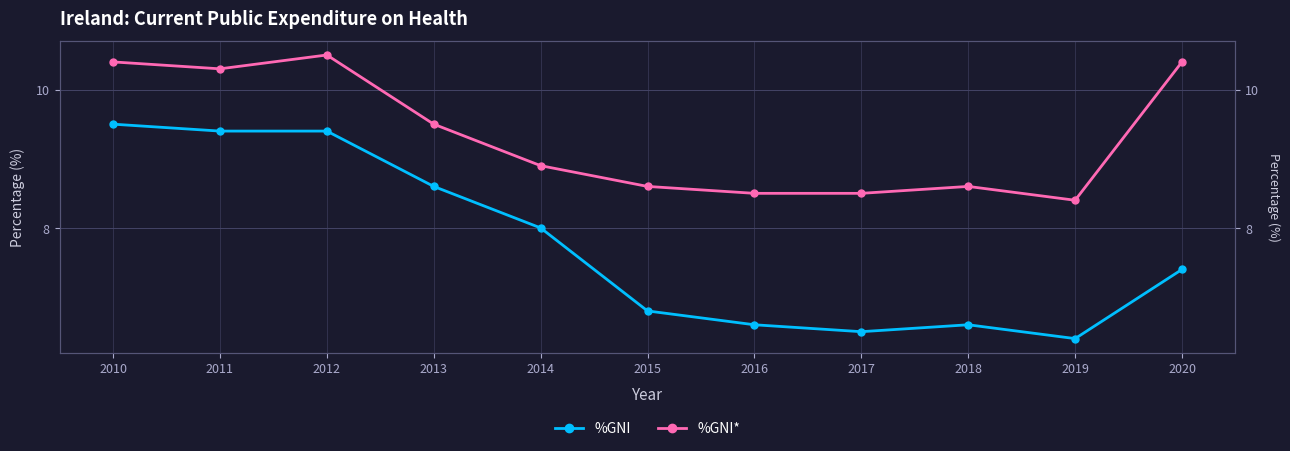

Which category has the lowest value in the %GNI series?

2019